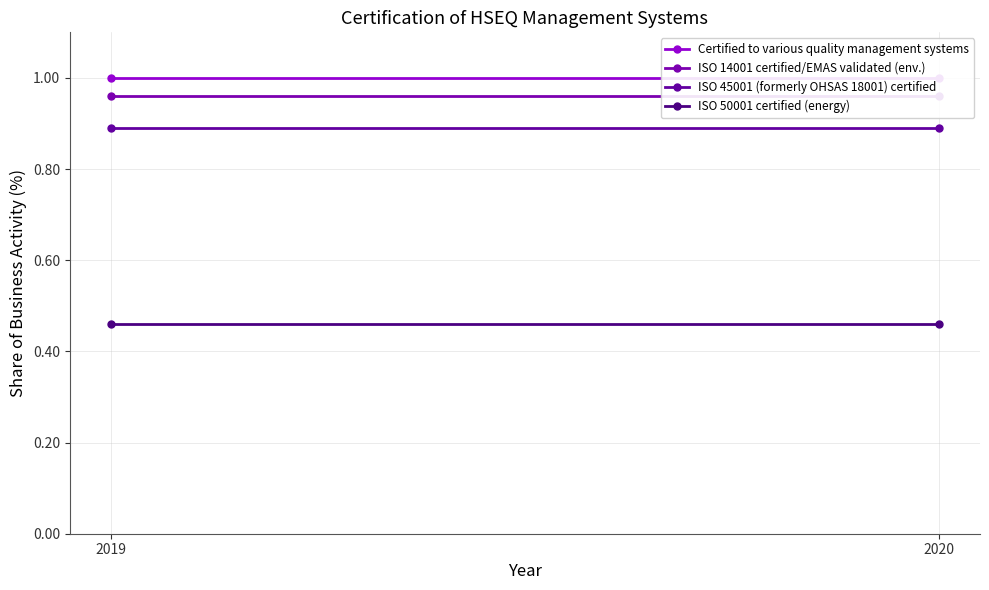

Is it true that ISO 50001 certified (energy) equals 0.3 at 2020?

False